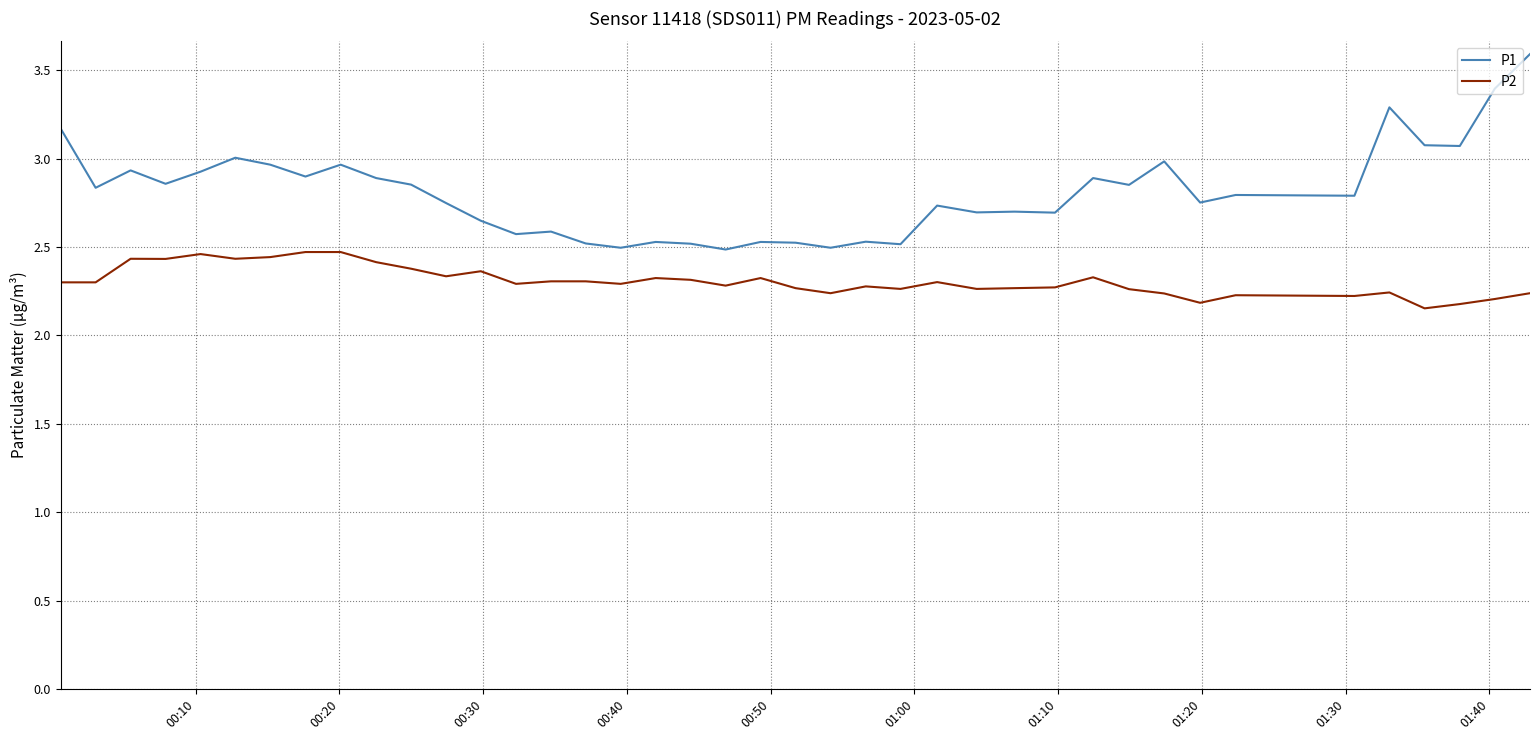

What is the sum of all P1 values?

112.3